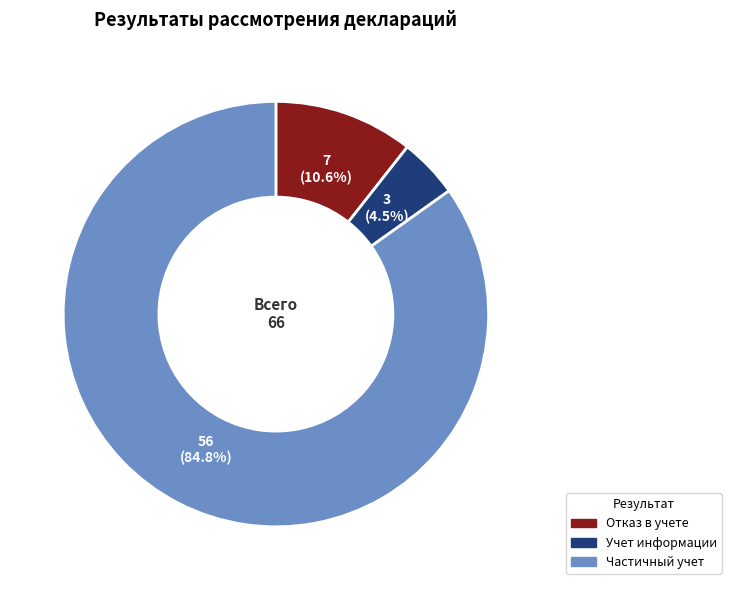

Is there any slice that represents more than half of the pie?

Yes